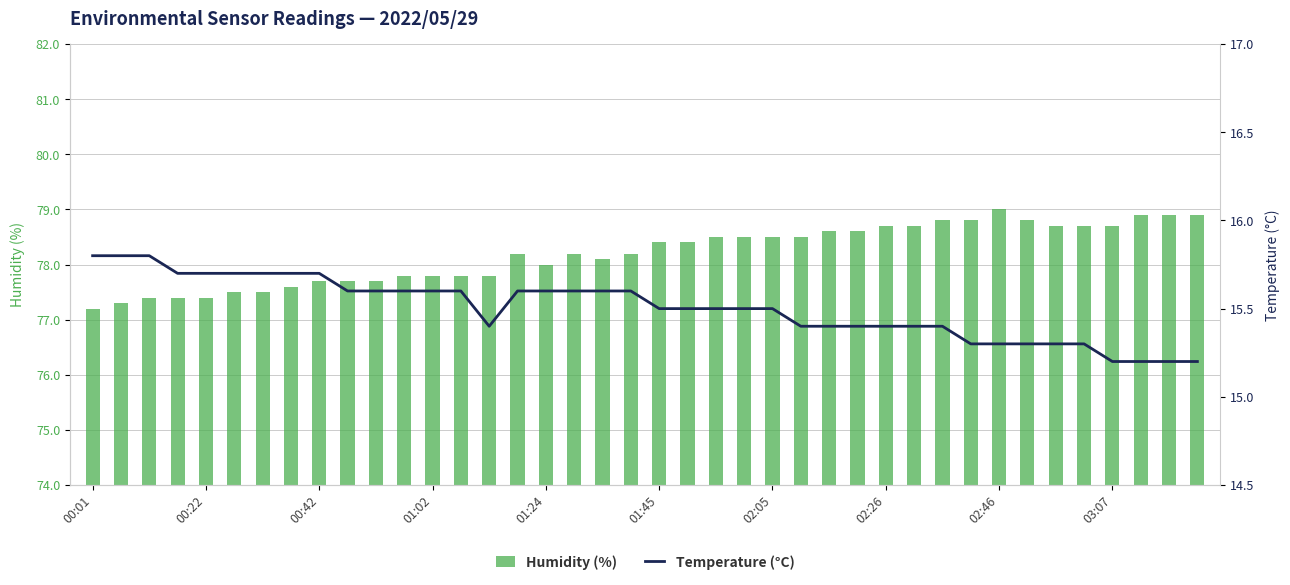

What is the sum of all Humidity (%) values?

3127.9